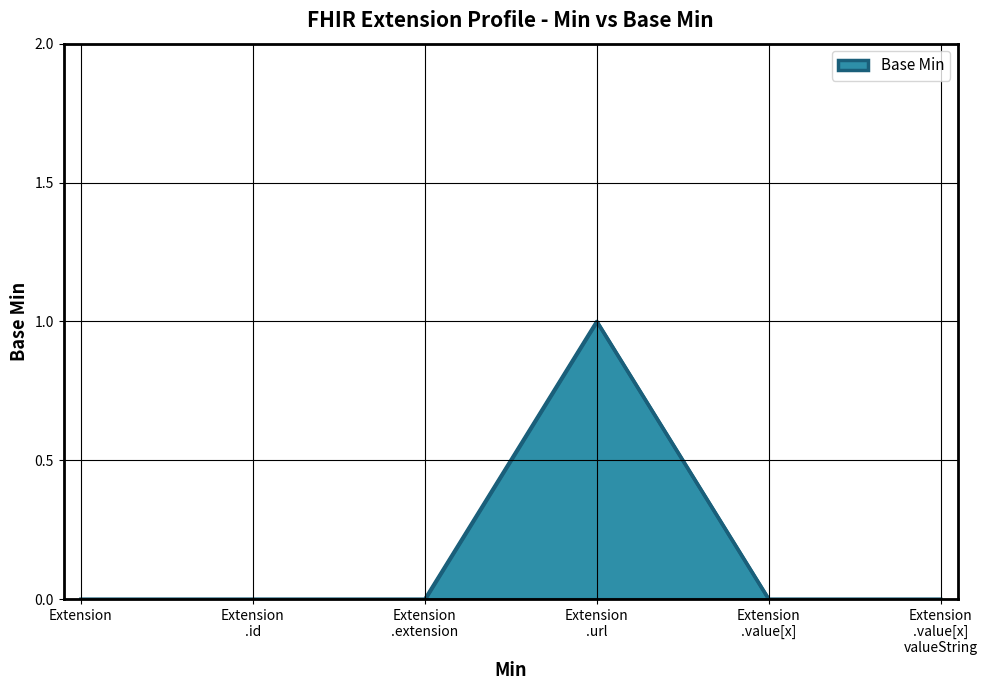

True or false: the data has more than 2 interior local peaks.

False